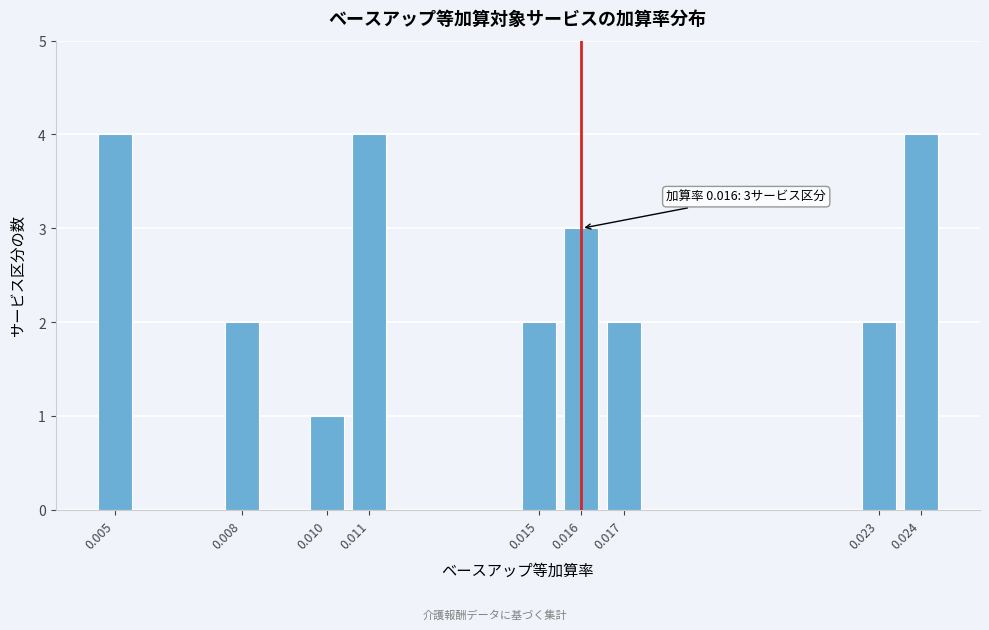

Reading left to right, list all the values displayed in this chart.

0.005=4	0.008=2	0.010=1	0.011=4	0.015=2	0.016=3	0.017=2	0.023=2	0.024=4